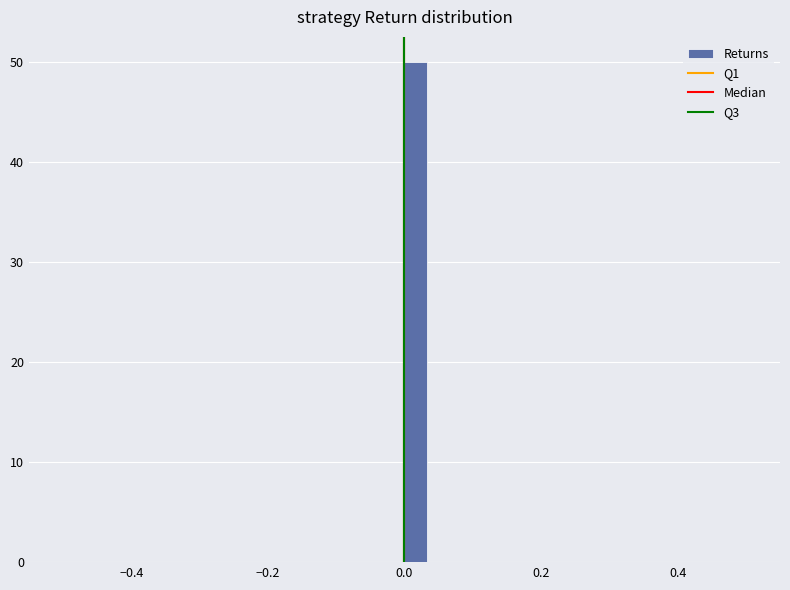

Around what value on the x-axis is the tallest bar? Give the approximate position of its centre, as read against the axis.

0.02